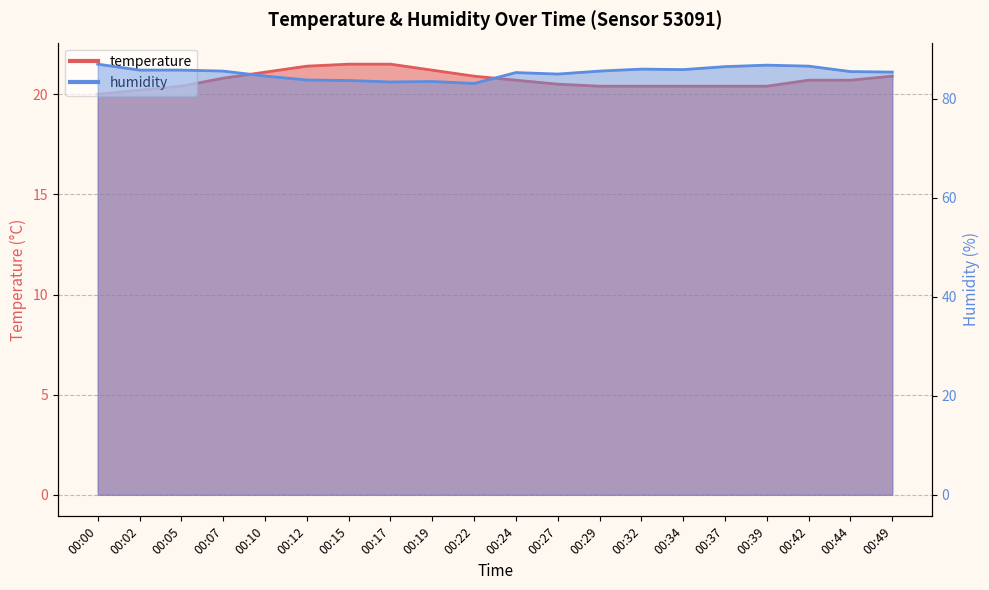

How many lines are shown in the chart?

2